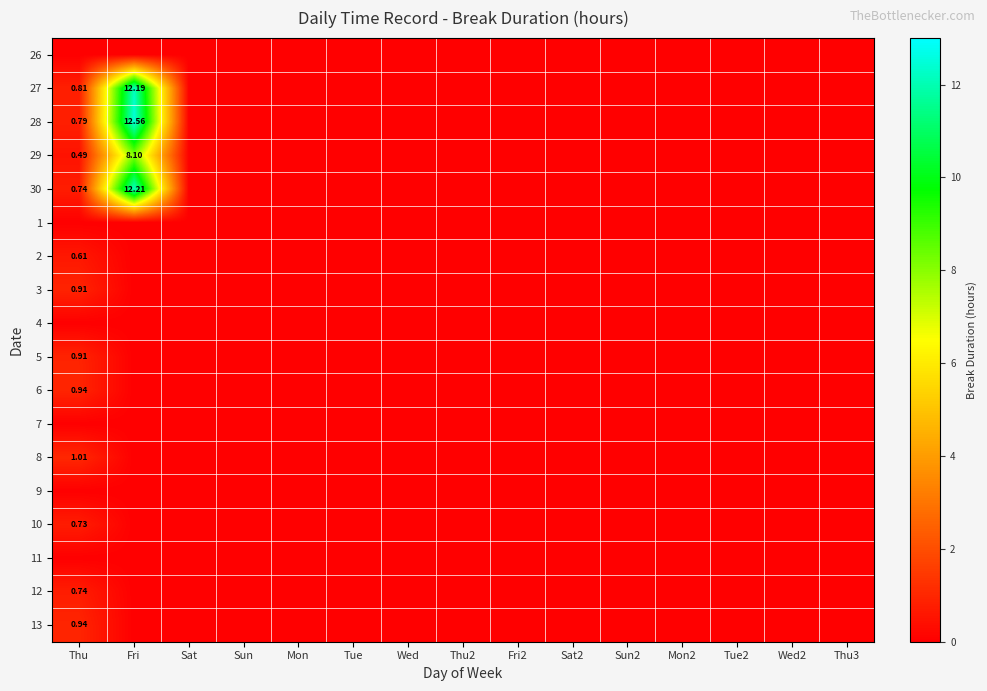

The 10 series shows 0.0 at Sat. True or false?

True